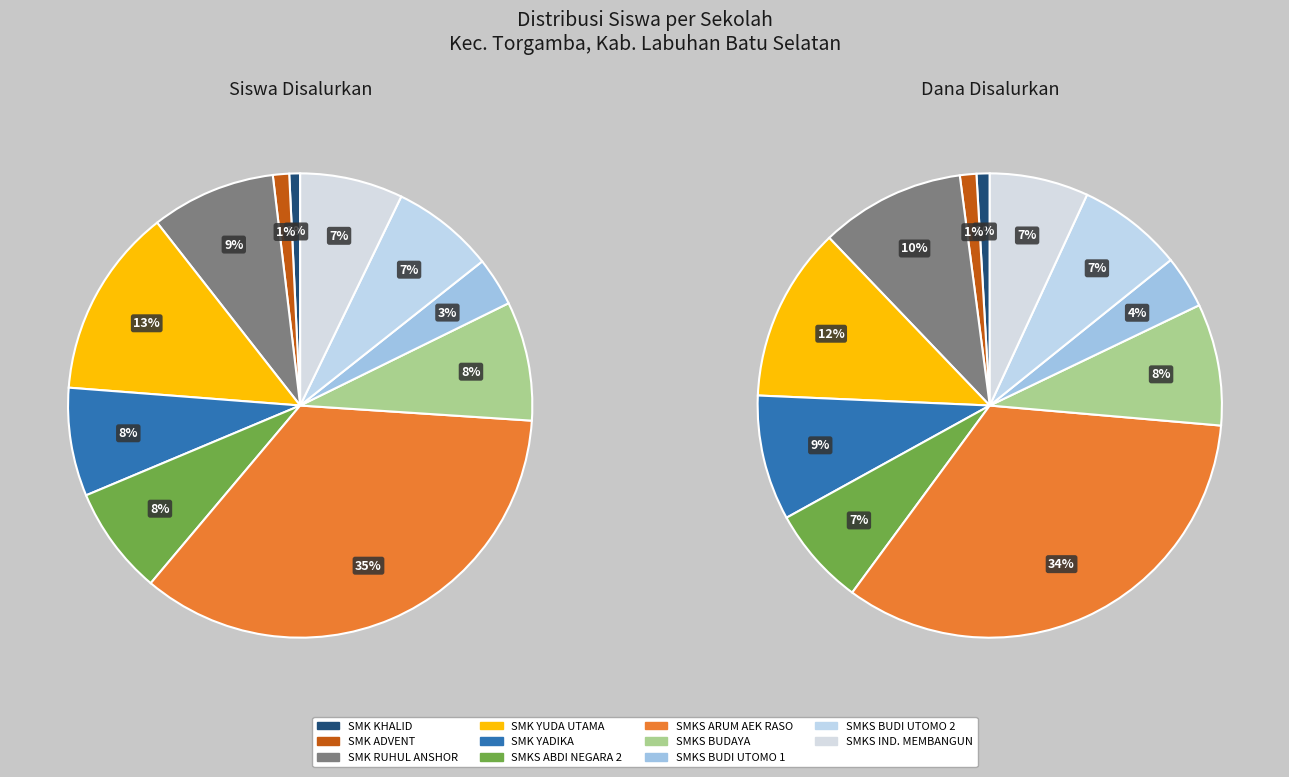

Combined, do SMKS BUDI UTOMO 1 and SMKS BUDI UTOMO 2 account for over 50%?

No